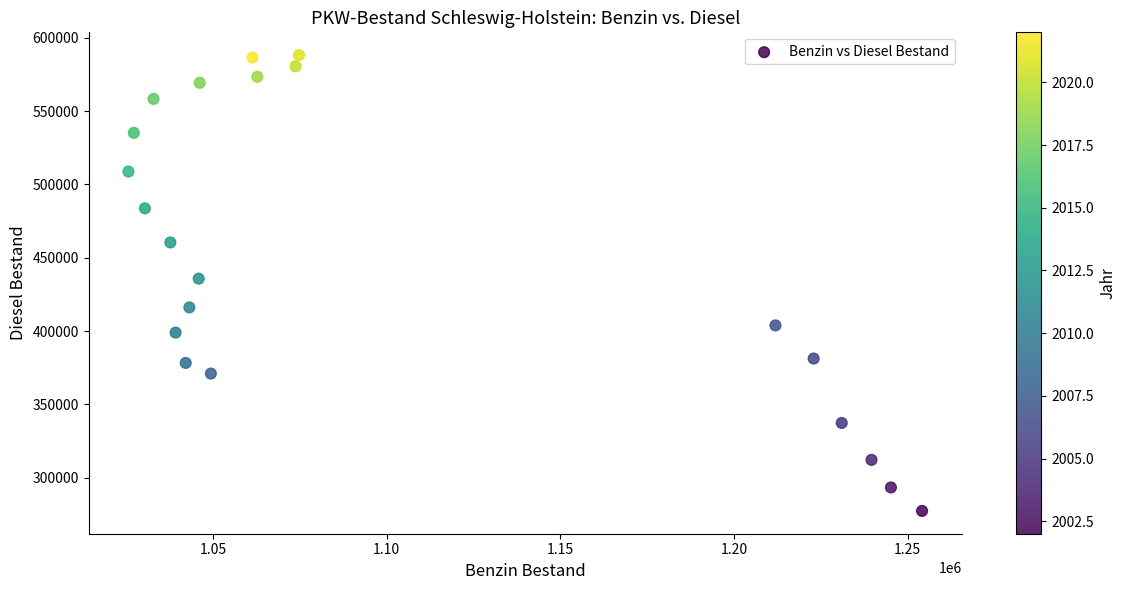

What is the range of X values (max minus min)?

228470